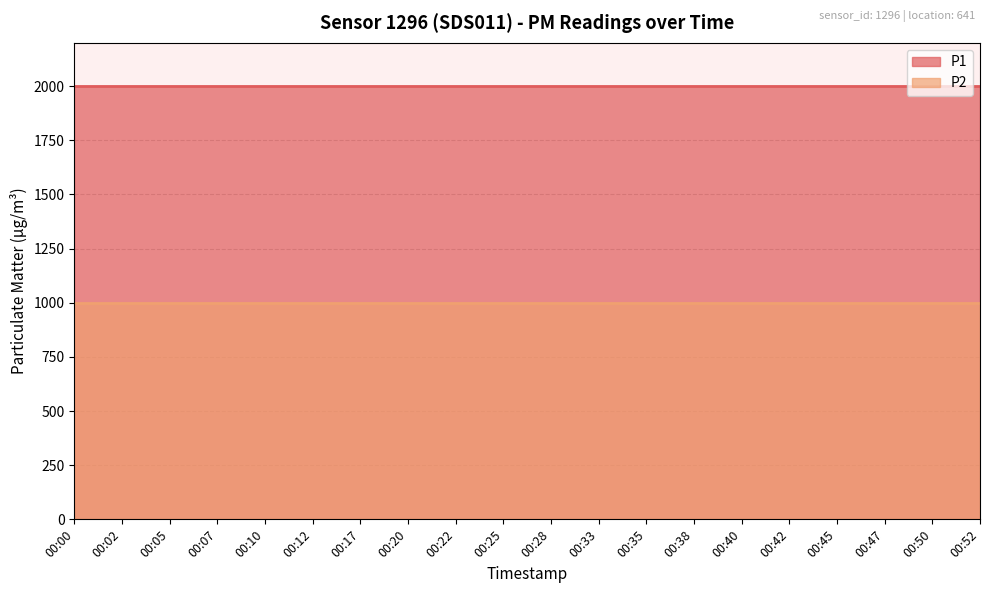

Count the number of categories in the chart.

20